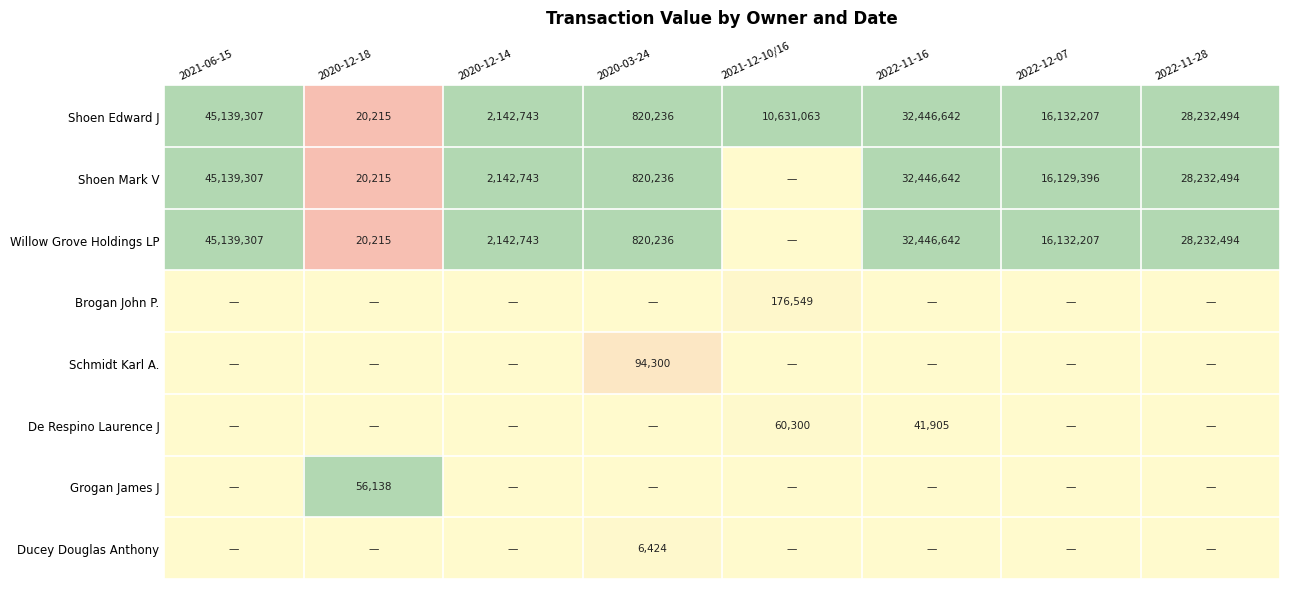

The value of Shoen Edward J at 2022-11-16 is 56809378. True or false?

False